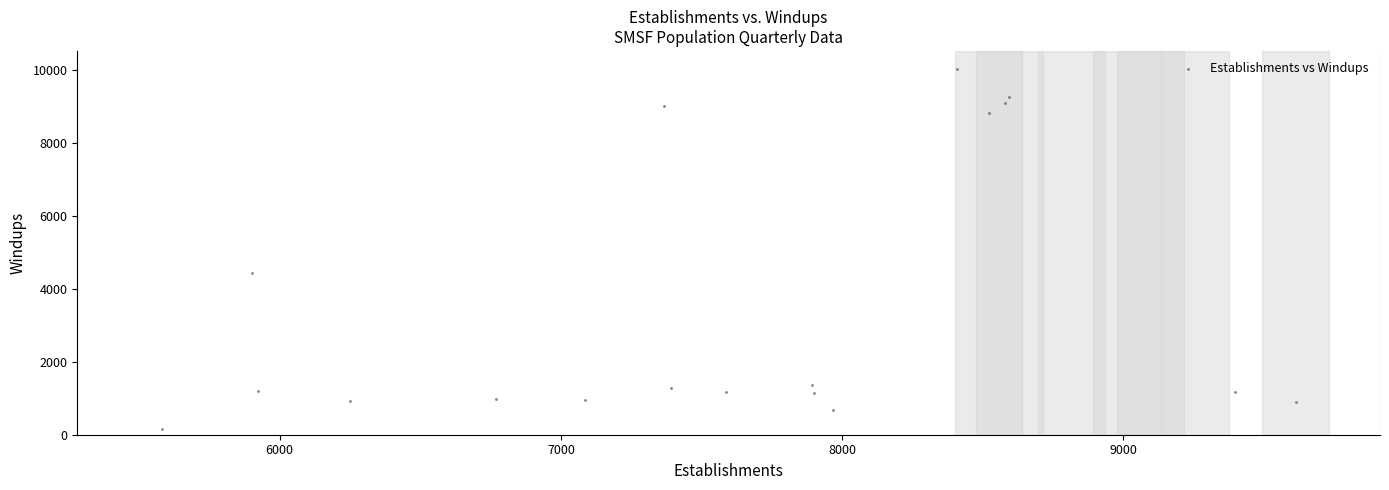

What is the range of X values (max minus min)?

4033